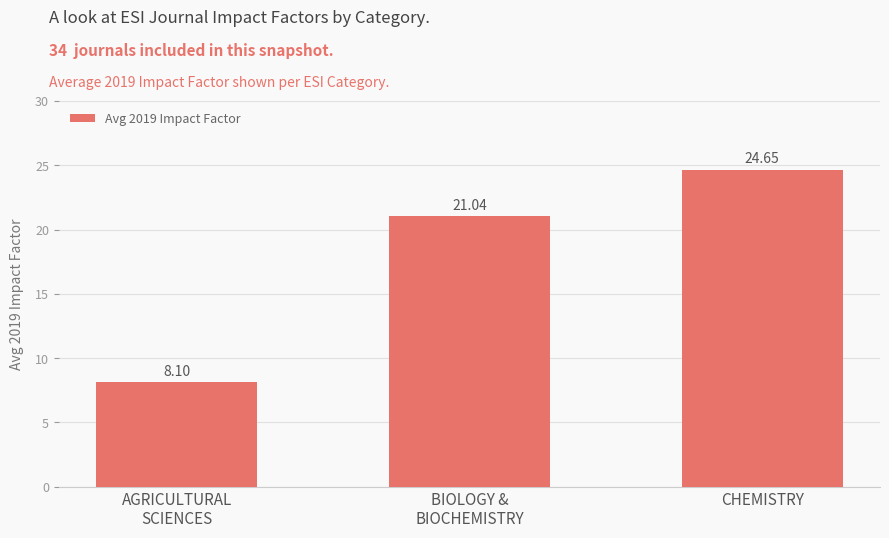

Which has a higher value, CHEMISTRY or AGRICULTURAL
SCIENCES?

CHEMISTRY